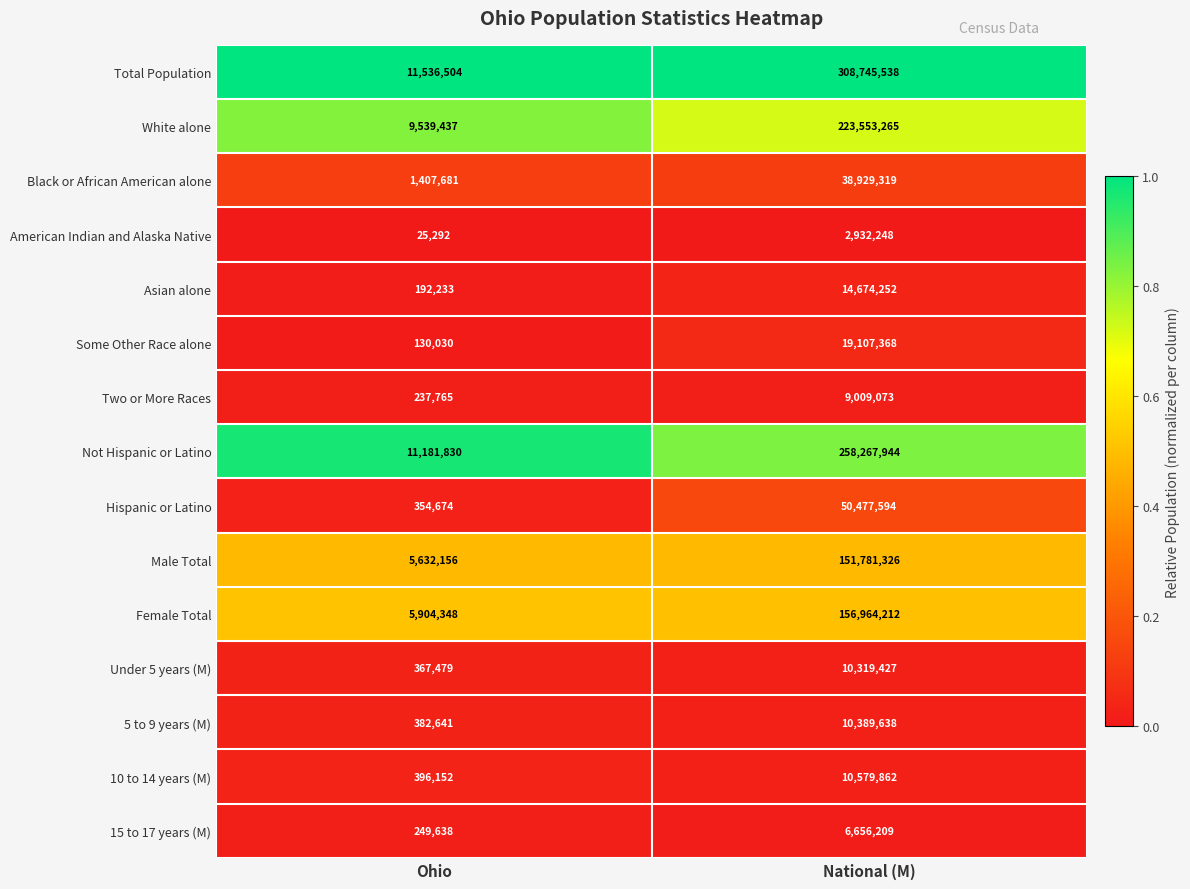

Reading left to right, extract all data points from this chart.

Total Population: Ohio=11536504	National (M)=308745538
White alone: Ohio=9539437	National (M)=223553265
Black or African American alone: Ohio=1407681	National (M)=38929319
American Indian and Alaska Native: Ohio=25292	National (M)=2932248
Asian alone: Ohio=192233	National (M)=14674252
Some Other Race alone: Ohio=130030	National (M)=19107368
Two or More Races: Ohio=237765	National (M)=9009073
Not Hispanic or Latino: Ohio=11181830	National (M)=258267944
Hispanic or Latino: Ohio=354674	National (M)=50477594
Male Total: Ohio=5632156	National (M)=151781326
Female Total: Ohio=5904348	National (M)=156964212
Under 5 years (M): Ohio=367479	National (M)=10319427
5 to 9 years (M): Ohio=382641	National (M)=10389638
10 to 14 years (M): Ohio=396152	National (M)=10579862
15 to 17 years (M): Ohio=249638	National (M)=6656209